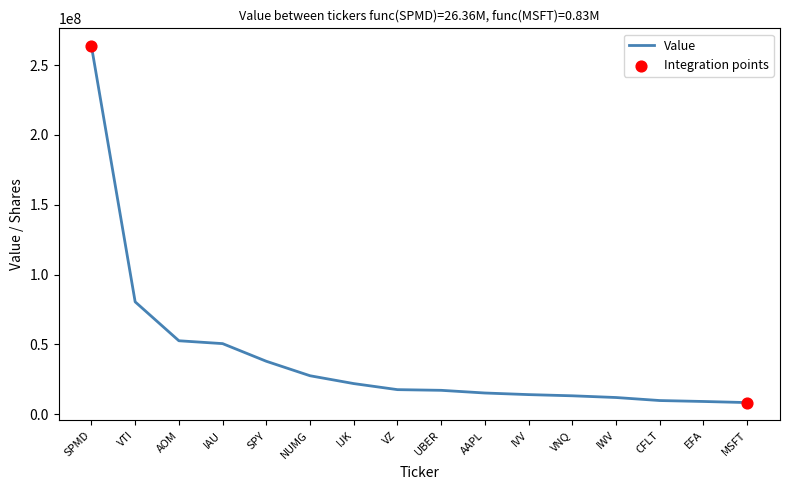

Approximately how many times larger is the value at NUMG compared to IWV?

2.3